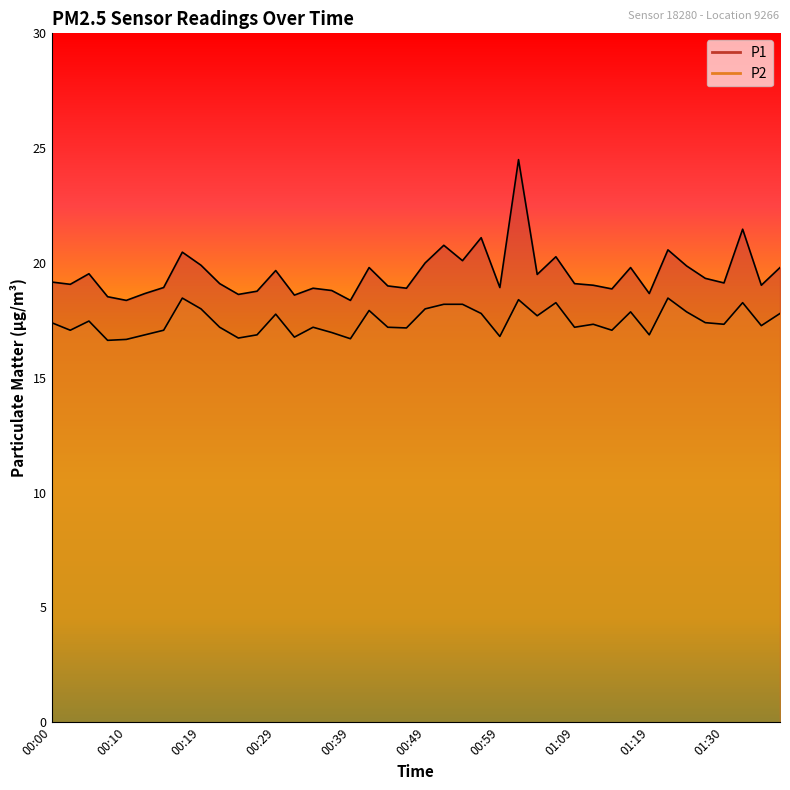

How many values in the P1 series exceed 19?

25